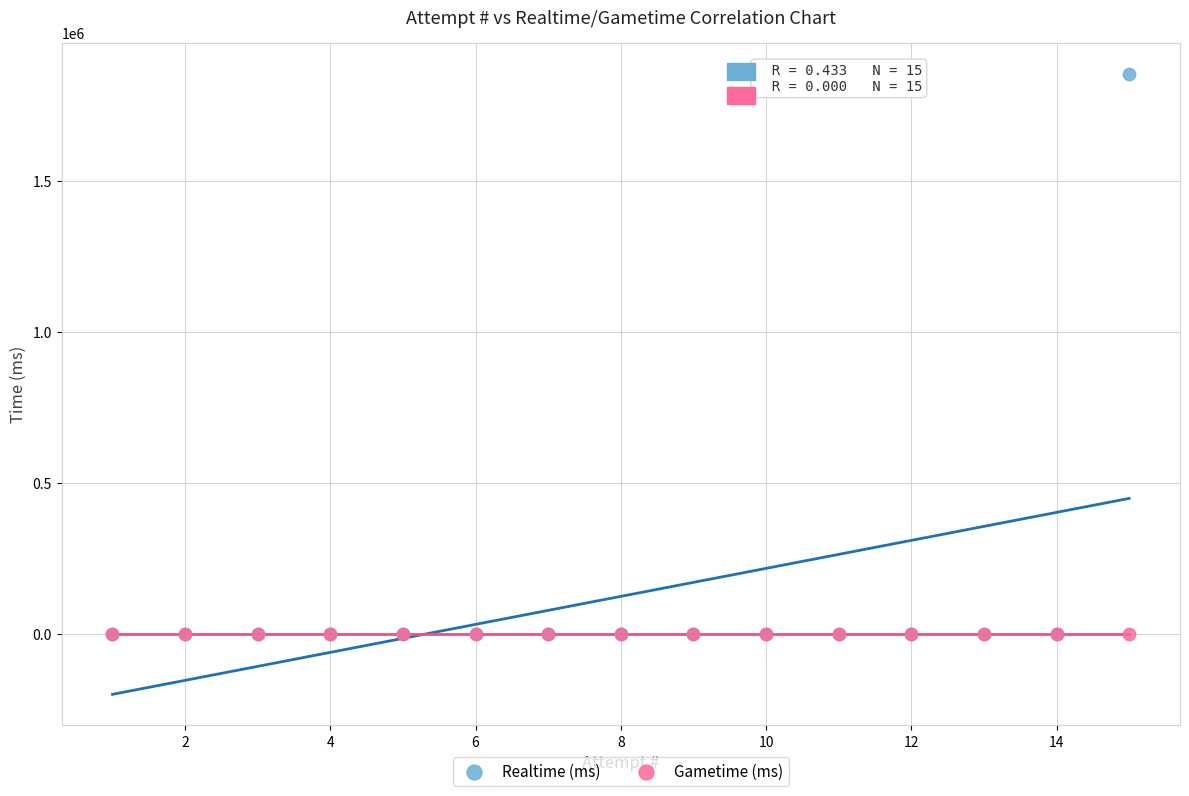

What are all the series names shown in the legend?

Realtime (ms), Gametime (ms)